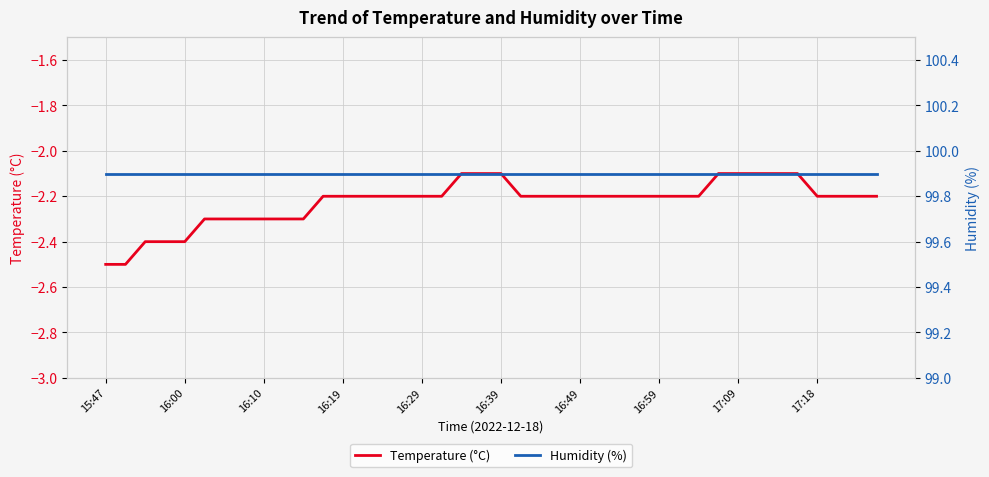

What is the lowest value of the Temperature (°C) series?

-2.5